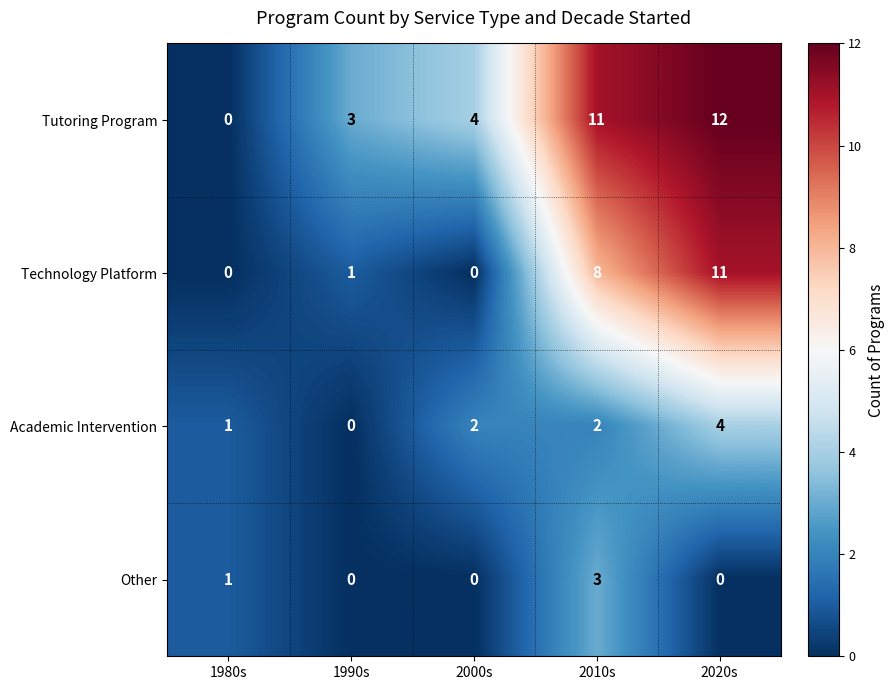

Which label corresponds to the largest value in the chart?

2020s